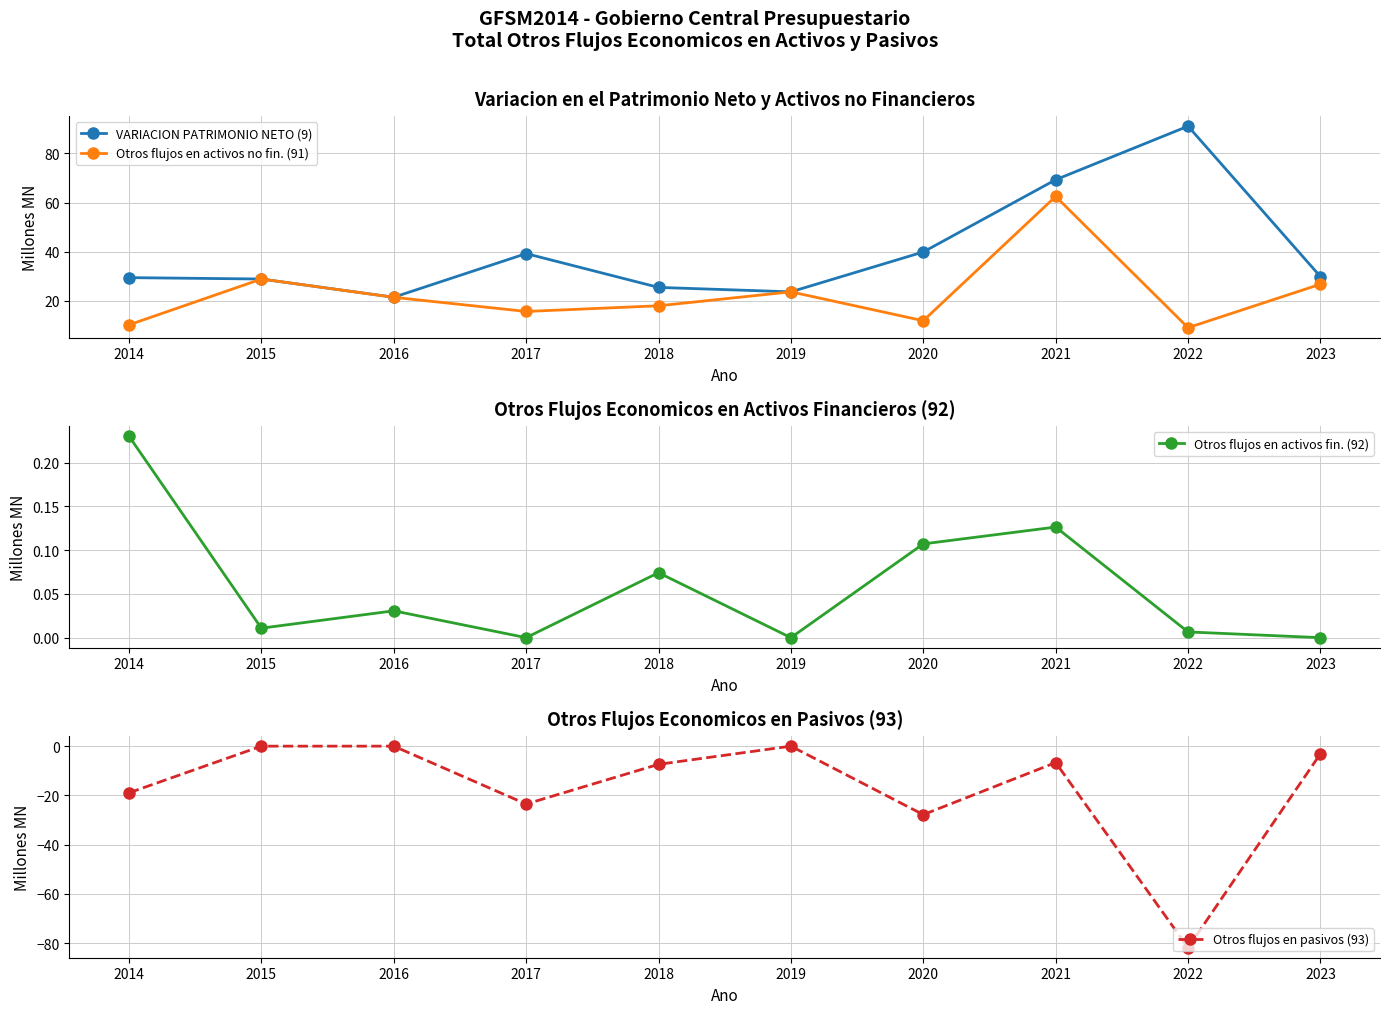

Which series has the largest range (max minus min)?

Otros flujos en pasivos (93)